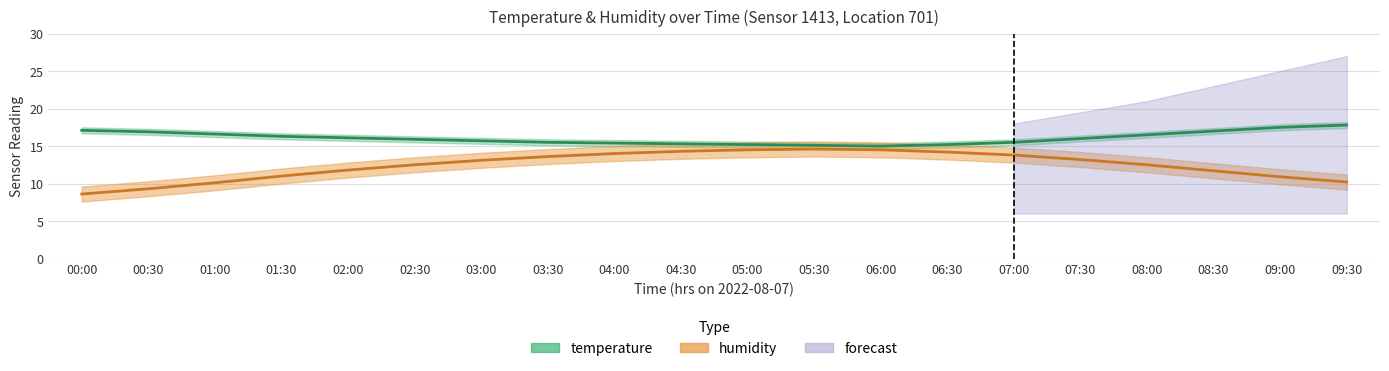

What is the maximum value shown in the chart?

18.2